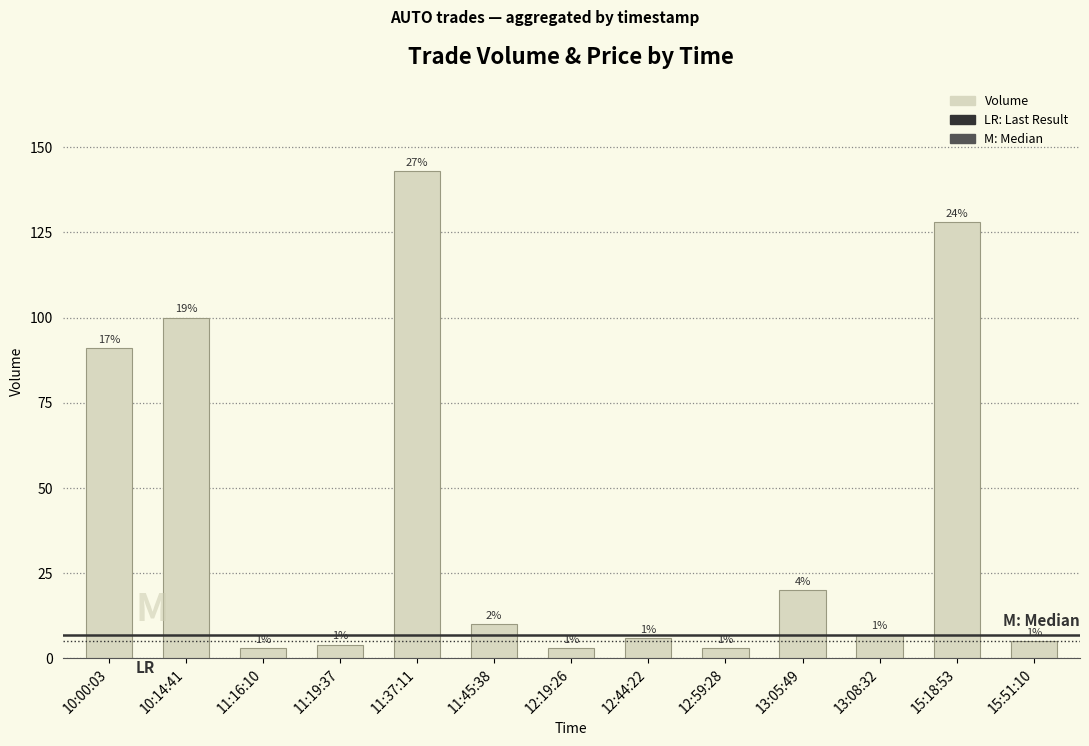

Rank the categories by value from lowest to highest.

11:16:10, 12:19:26, 12:59:28, 11:19:37, 15:51:10, 12:44:22, 13:08:32, 11:45:38, 13:05:49, 10:00:03, 10:14:41, 15:18:53, 11:37:11